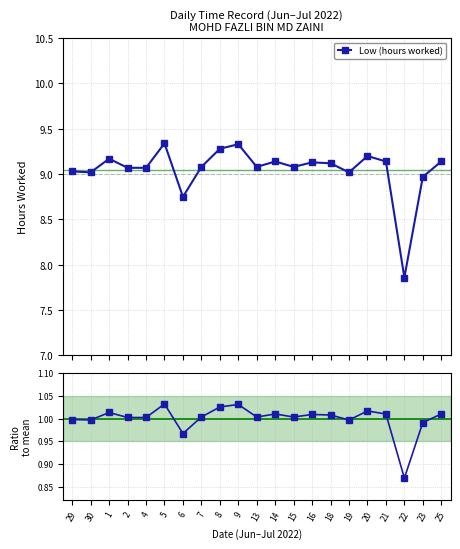

Is this an area chart (filled region under the line)?

No